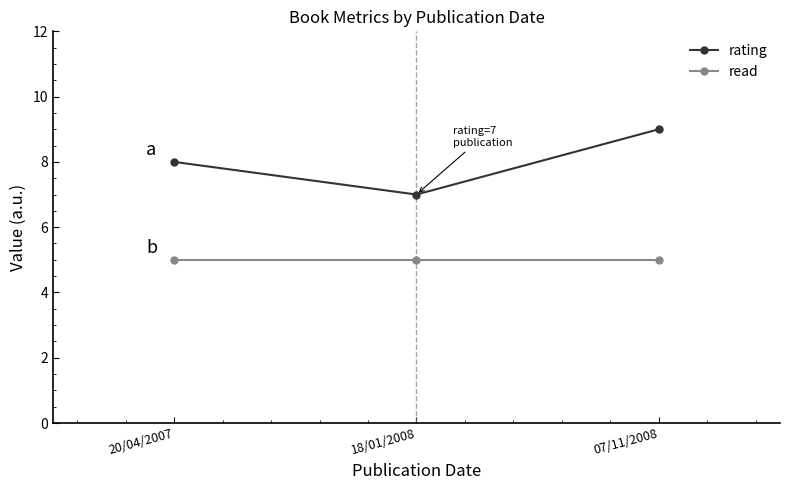

What is the average value of the read series?

5